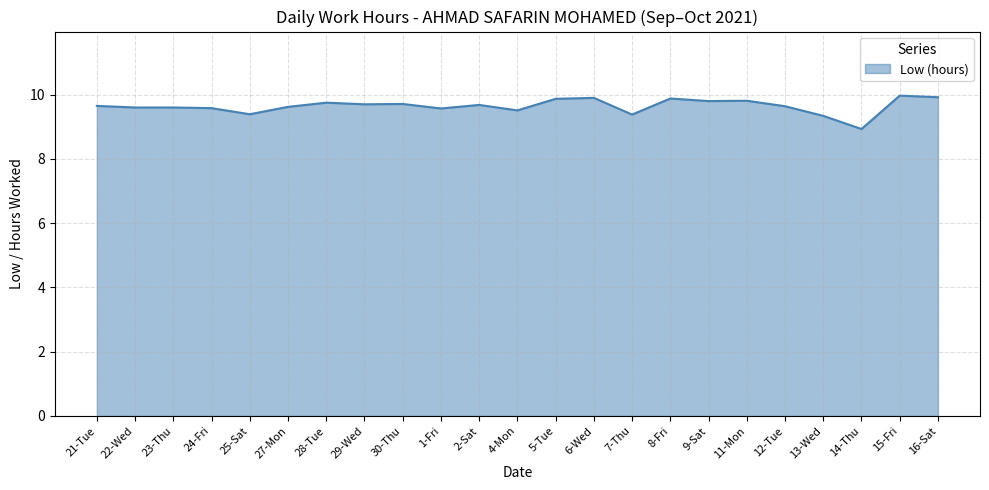

Which has a higher value, 1-Fri or 16-Sat?

16-Sat